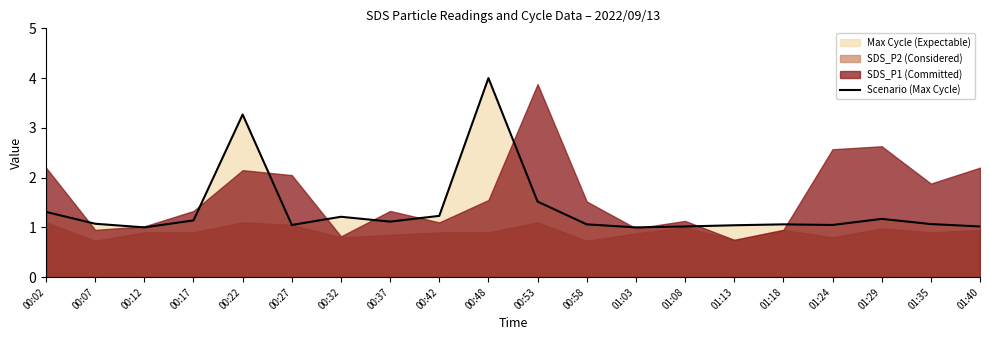

Which label corresponds to the largest value in the chart?

00:48